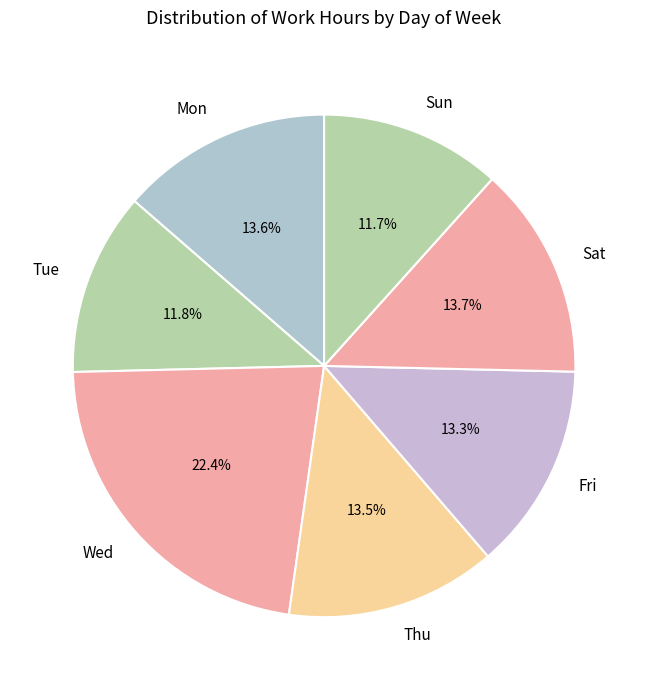

What is the ratio of the value at Sat to the value at Sun?

1.2